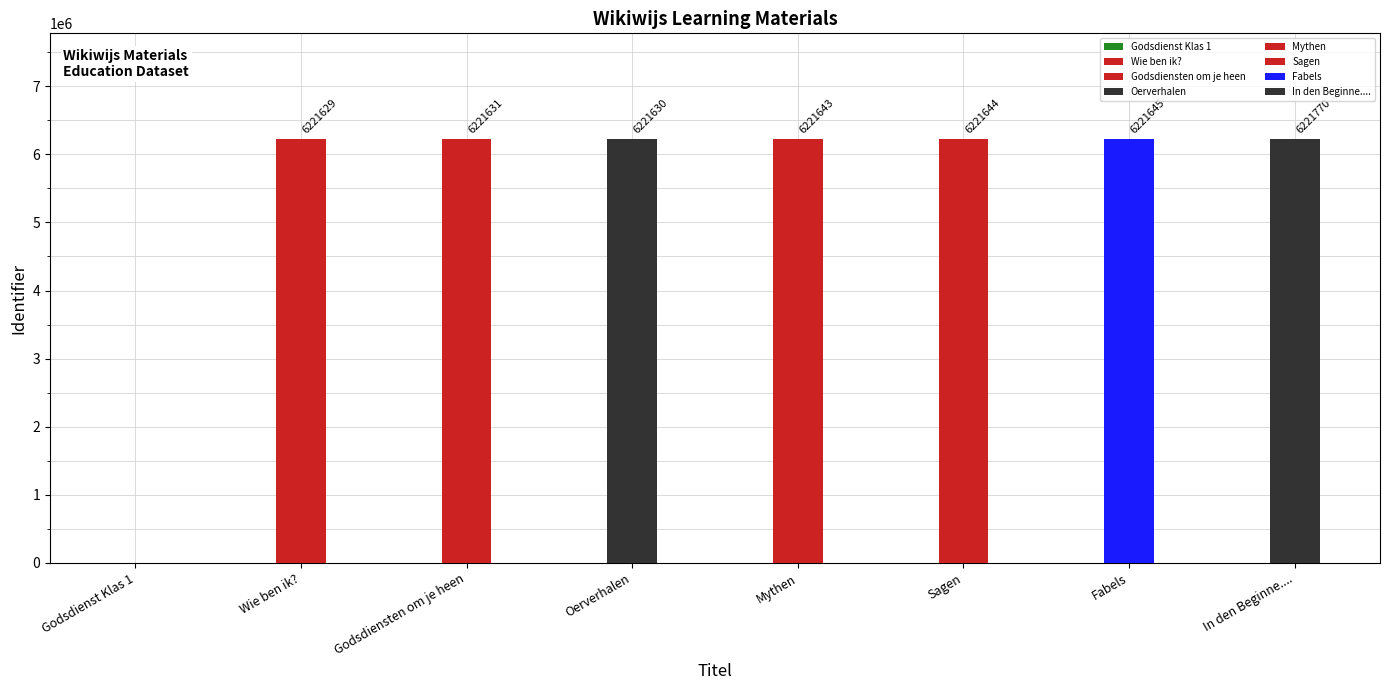

Where does the data first go above 6221643?

Sagen